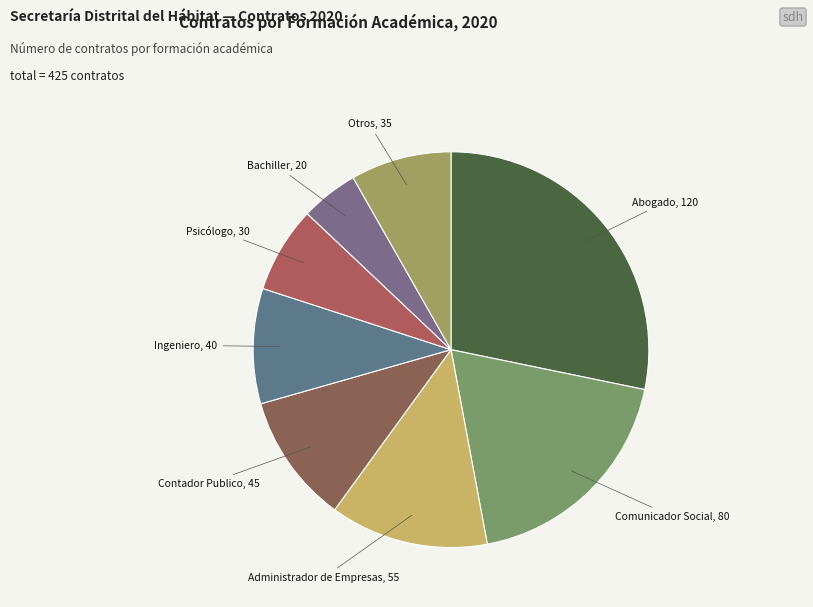

The Contador Publico slice represents 11% of the pie. True or false?

True